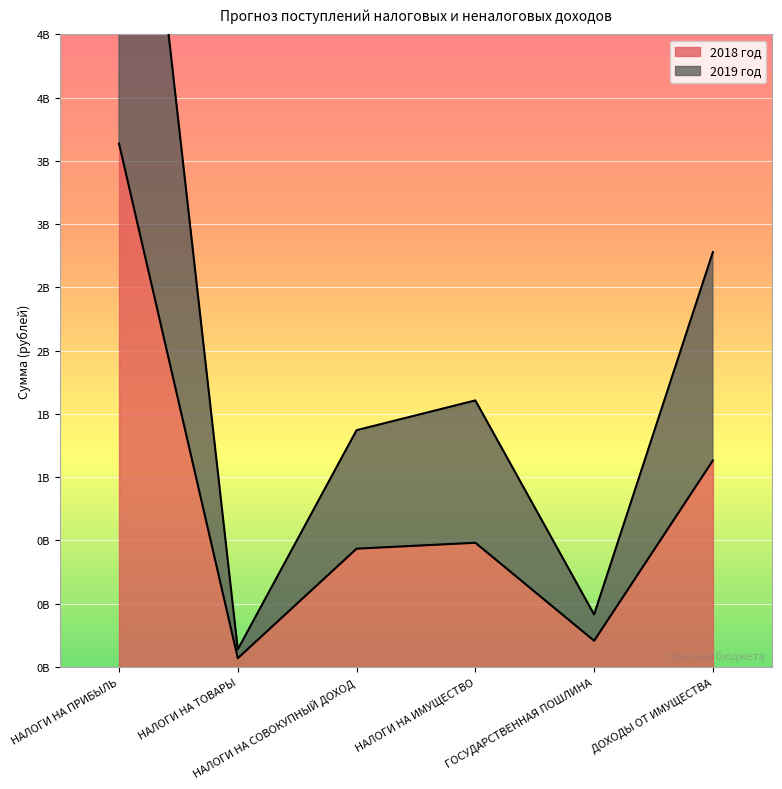

True or false: 2019 год and 2018 год intersect in this chart.

False